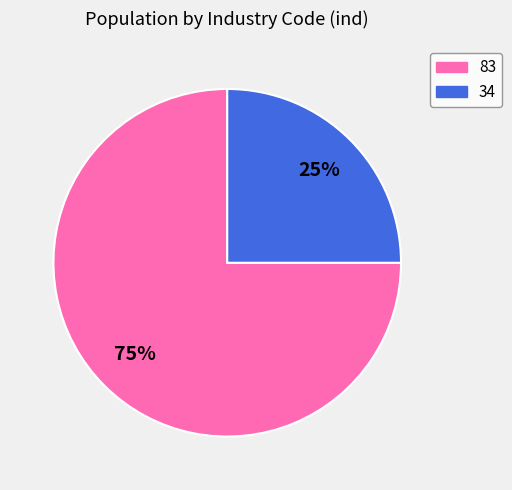

What is the smallest slice in the pie chart?

34